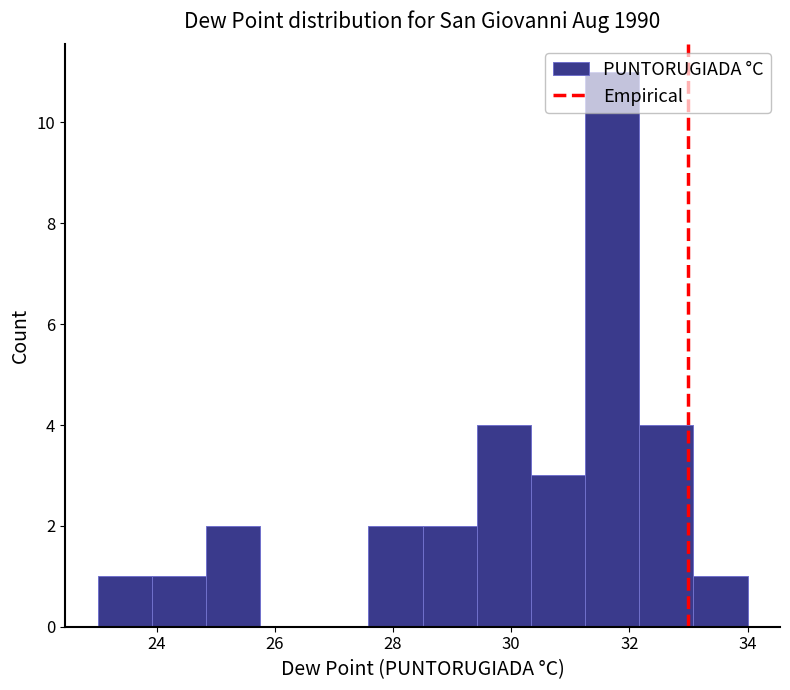

Reading left to right, list every bar in this chart as the range it spans on the x-axis followed by its height. Neither the bar edges nor the heights are printed on the chart, so give them approximately, as read against the axes.

23.0 to 24.0: 1
24.0 to 24.8: 1
24.8 to 25.8: 2
25.8 to 26.6: 0
26.6 to 27.6: 0
27.6 to 28.6: 2
28.6 to 29.4: 2
29.4 to 30.4: 4
30.4 to 31.2: 3
31.2 to 32.2: 11
32.2 to 33.0: 4
33.0 to 34.0: 1